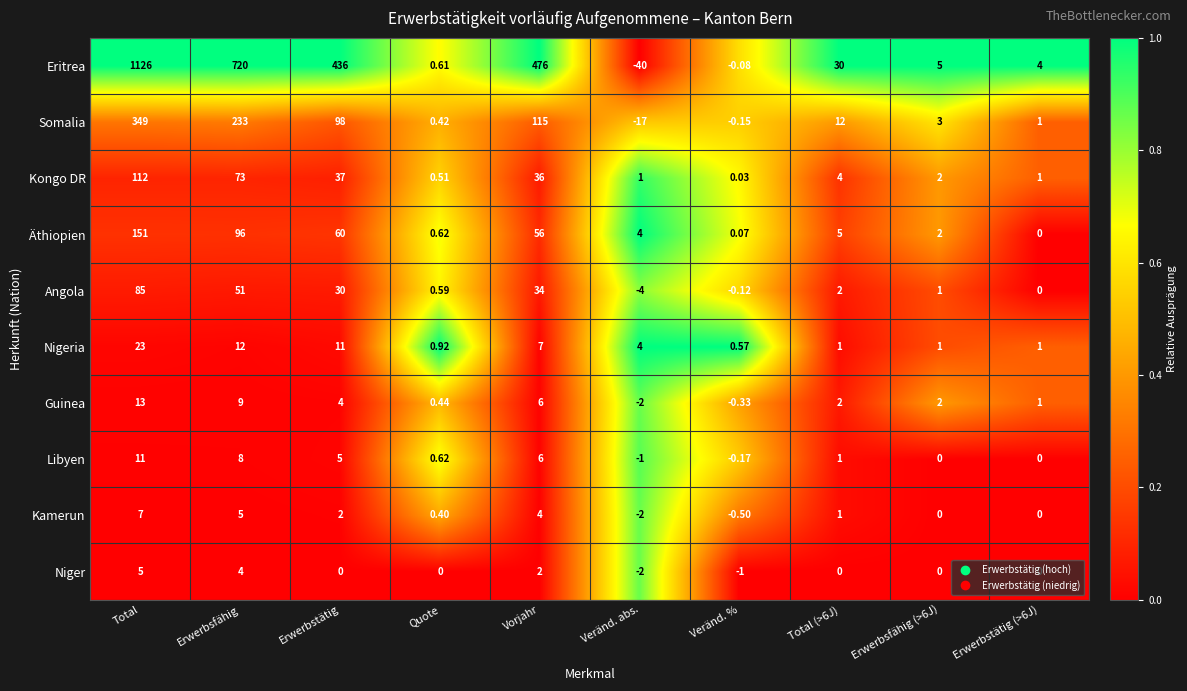

At which category is the sum across all series the highest?

Total